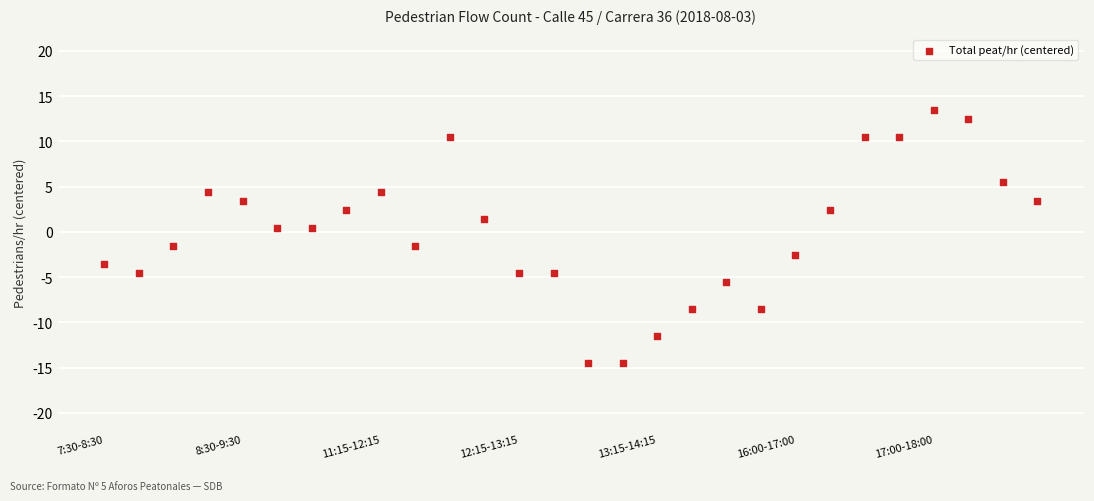

What is the range of Y values (max minus min)?

28.0